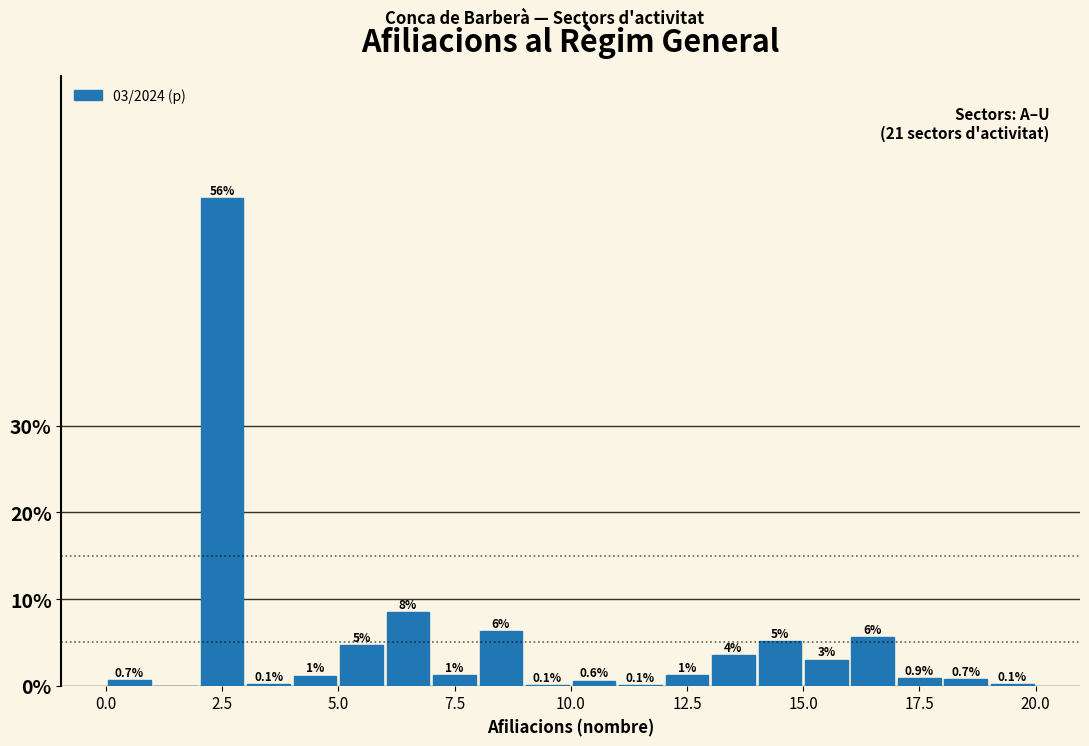

Read against the x-axis, roughly where is the centre of the tallest bar?

2.5